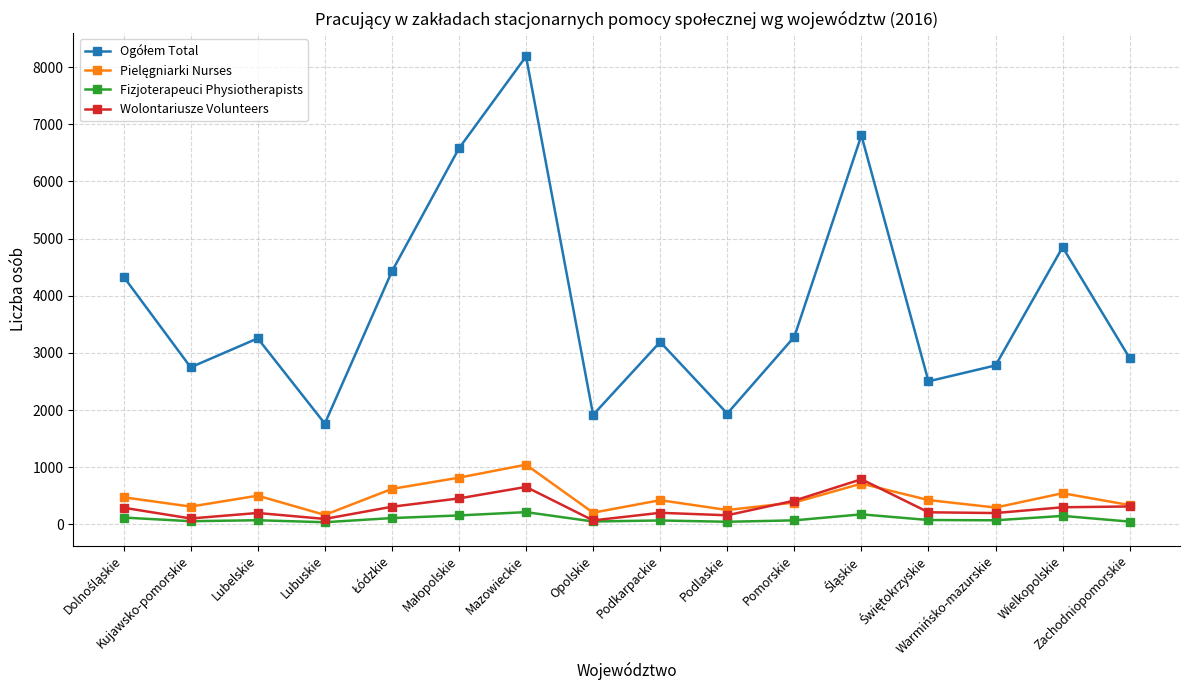

At how many categories does at least one series exceed 1365?

16